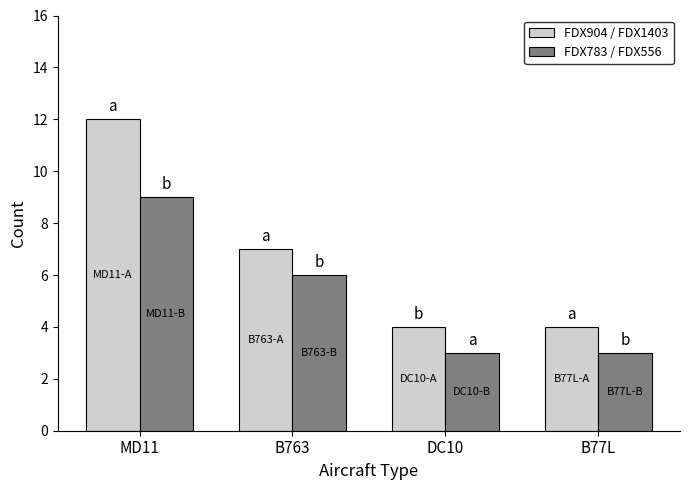

Reading left to right, extract all data points from this chart.

FDX904 / FDX1403: 12	7	4	4
FDX783 / FDX556: 9	6	3	3